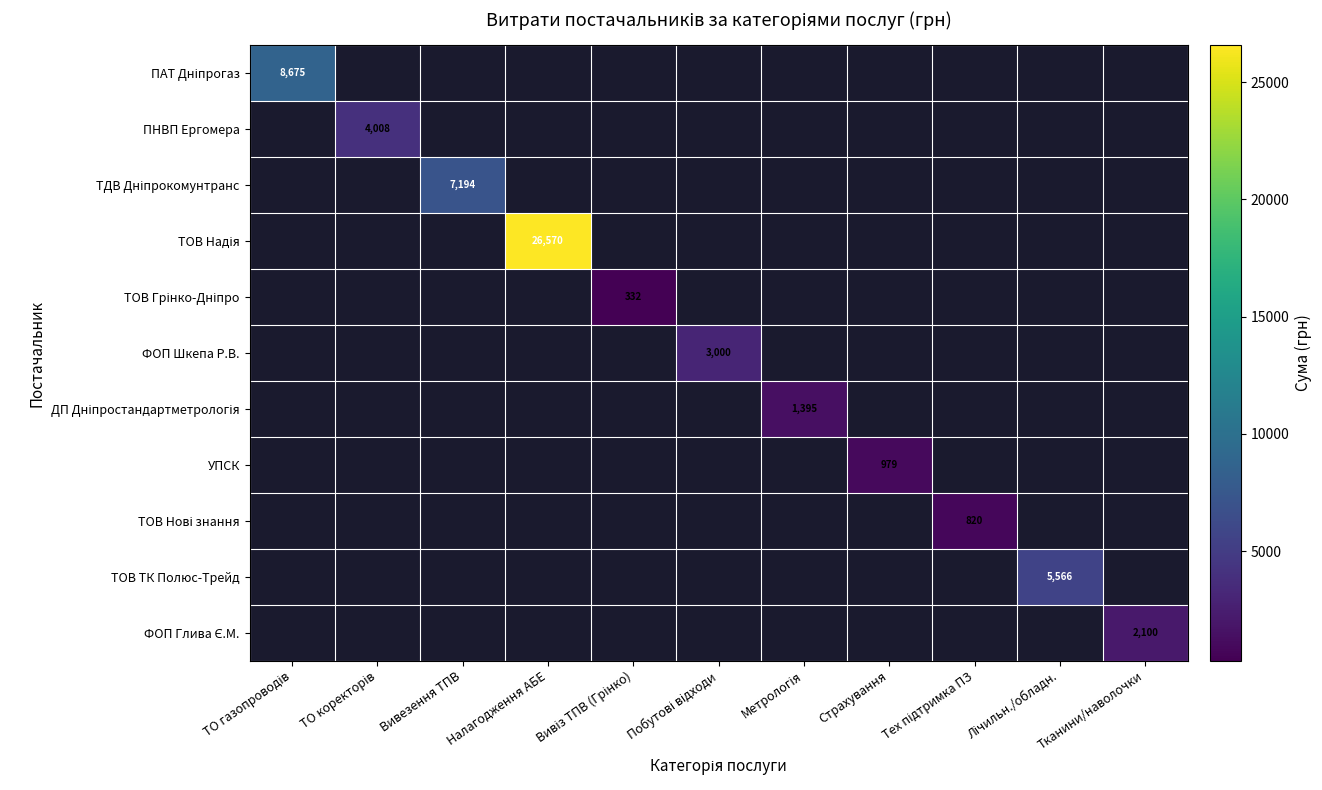

The ДП Дніпростандартметрологія series shows 1955.2 at Метрологія. True or false?

False